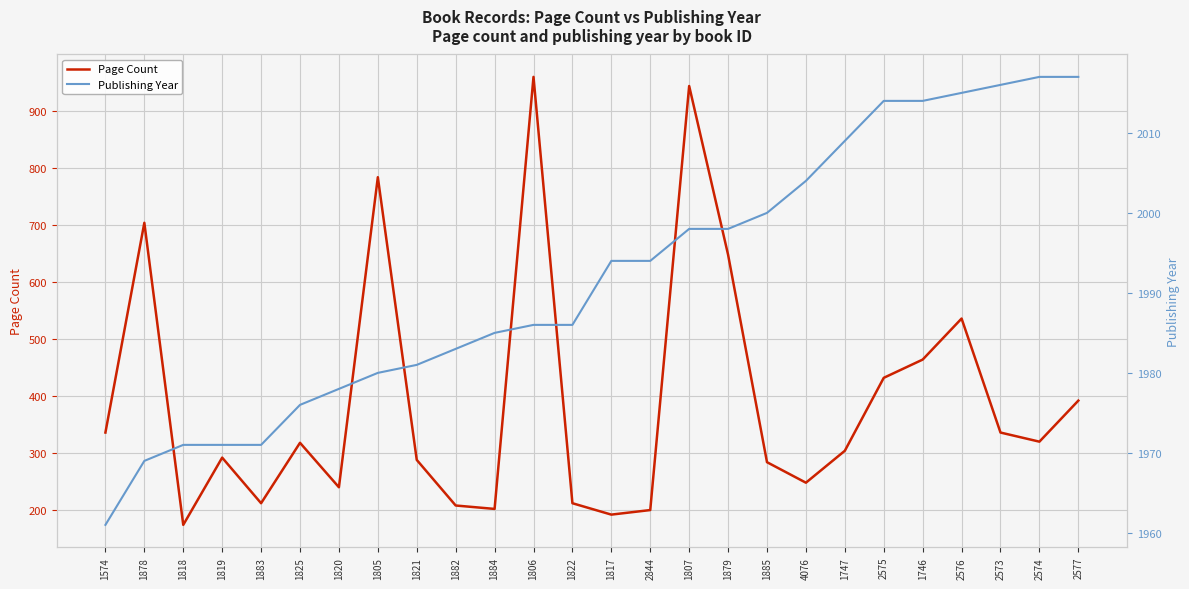

True or false: Page Count and Publishing Year intersect in this chart.

False